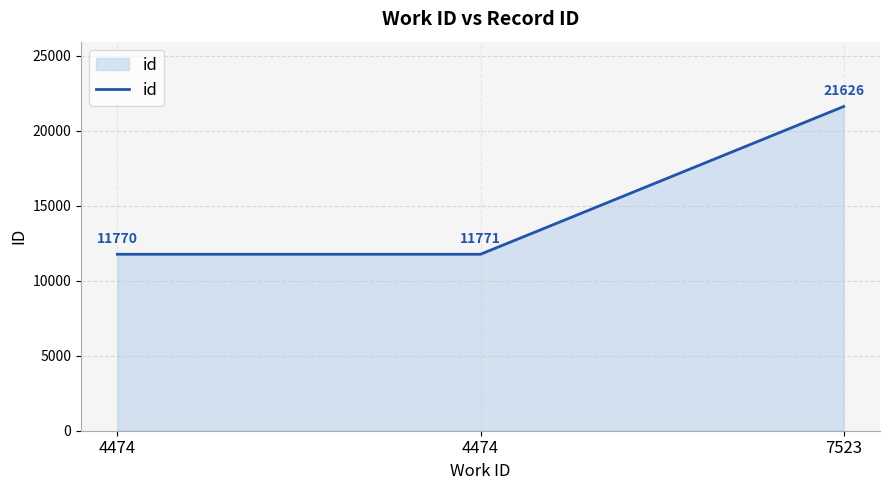

Between 4474 and 7523, which is larger?

7523